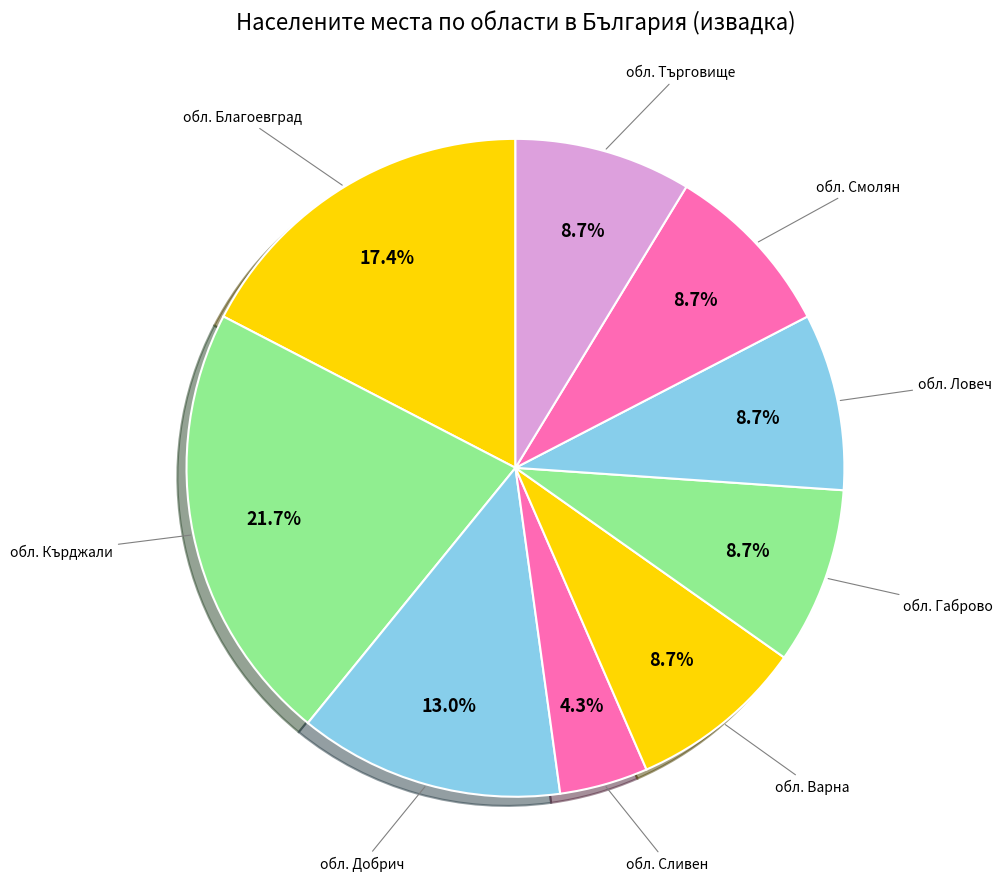

Does any single category account for the majority?

No